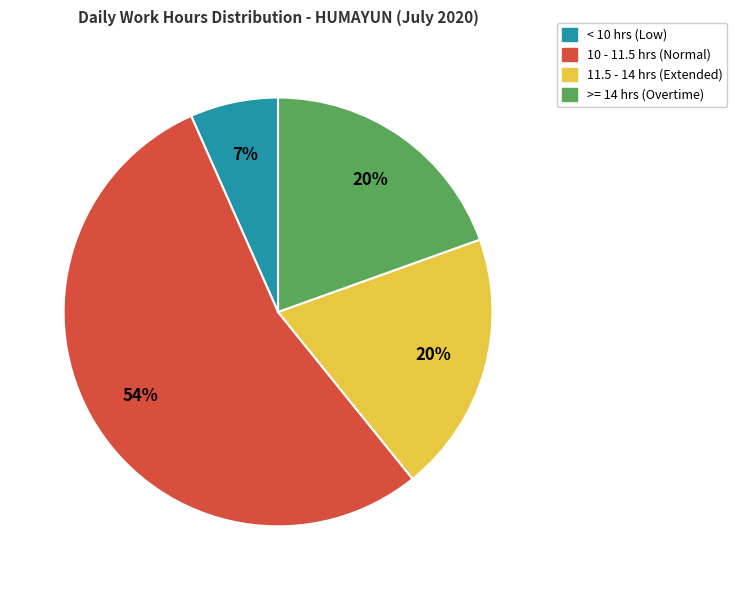

Does any single category account for the majority?

Yes